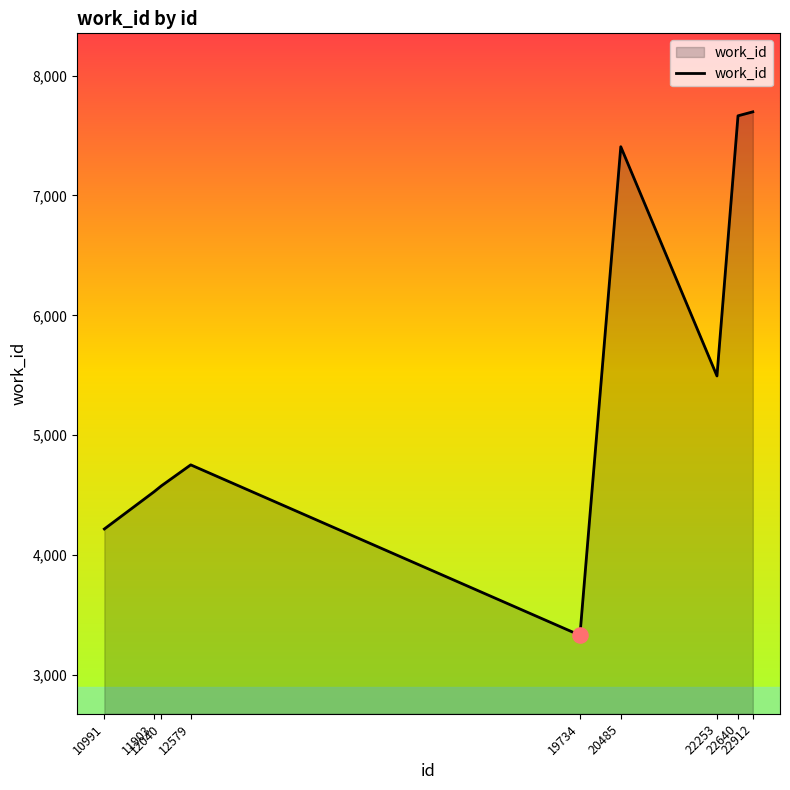

What is the ratio of the value at 12040 to the value at 22912?

0.6